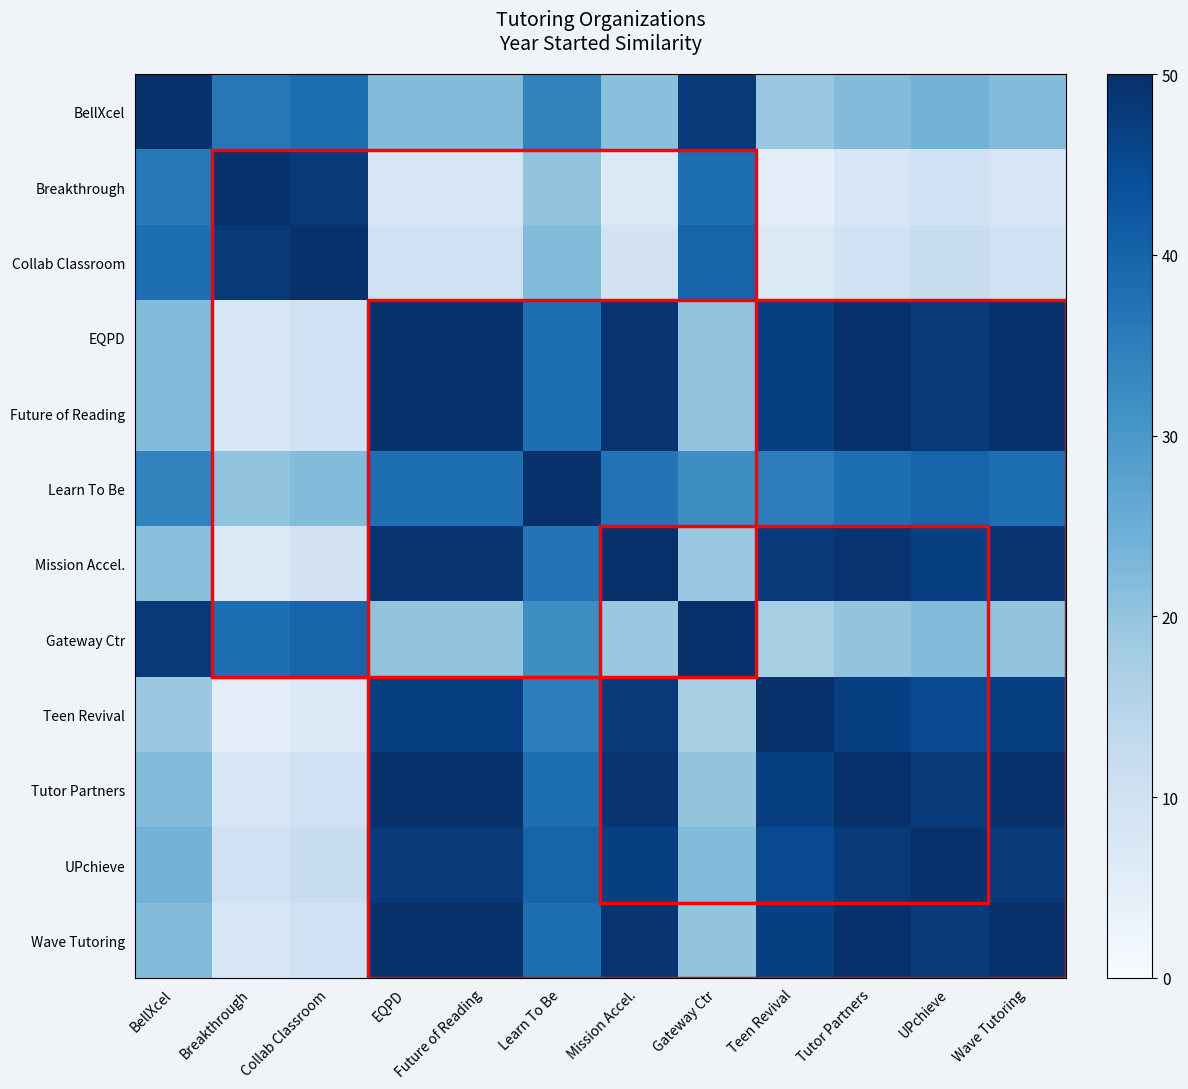

Rank the series by their maximum value, from lowest to highest.

BellXcel, Breakthrough, Collab Classroom, EQPD, Future of Reading, Learn To Be, Mission Accel., Gateway Ctr, Teen Revival, Tutor Partners, UPchieve, Wave Tutoring